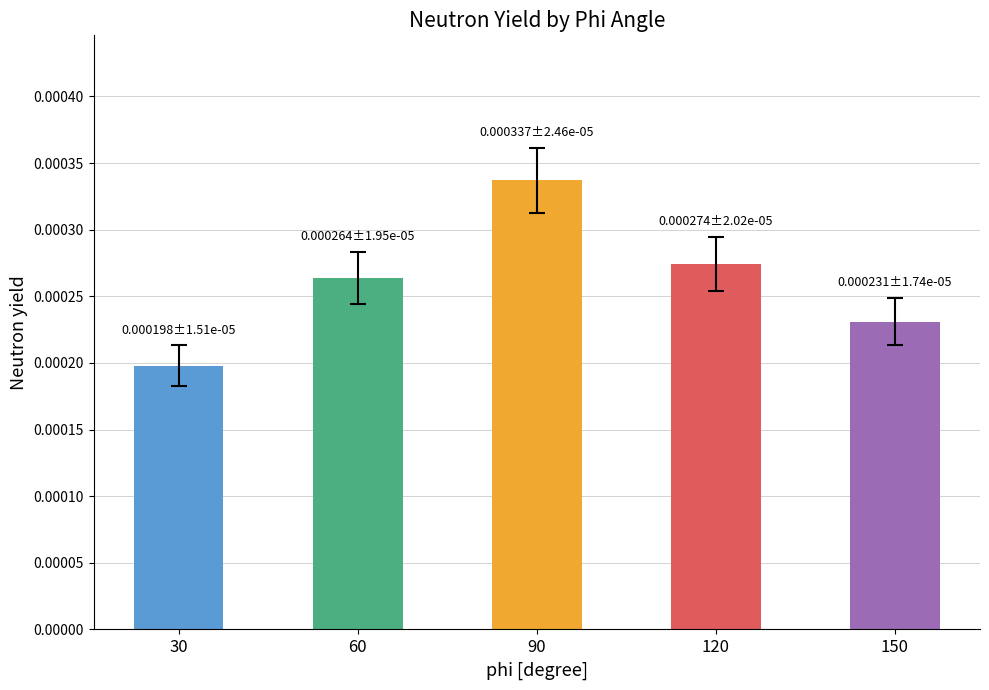

How many series are shown in this chart?

1